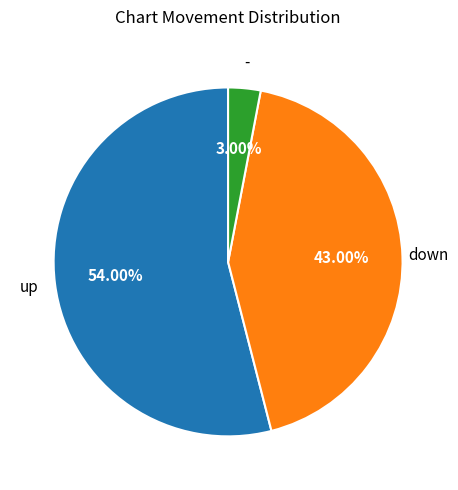

Does any single category account for the majority?

Yes